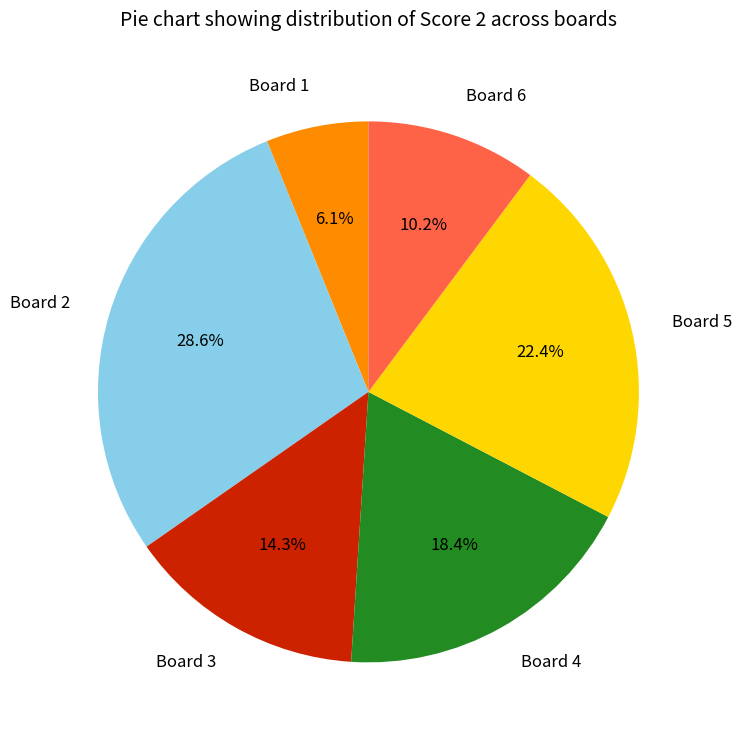

What is the smallest slice in the pie chart?

Board 1